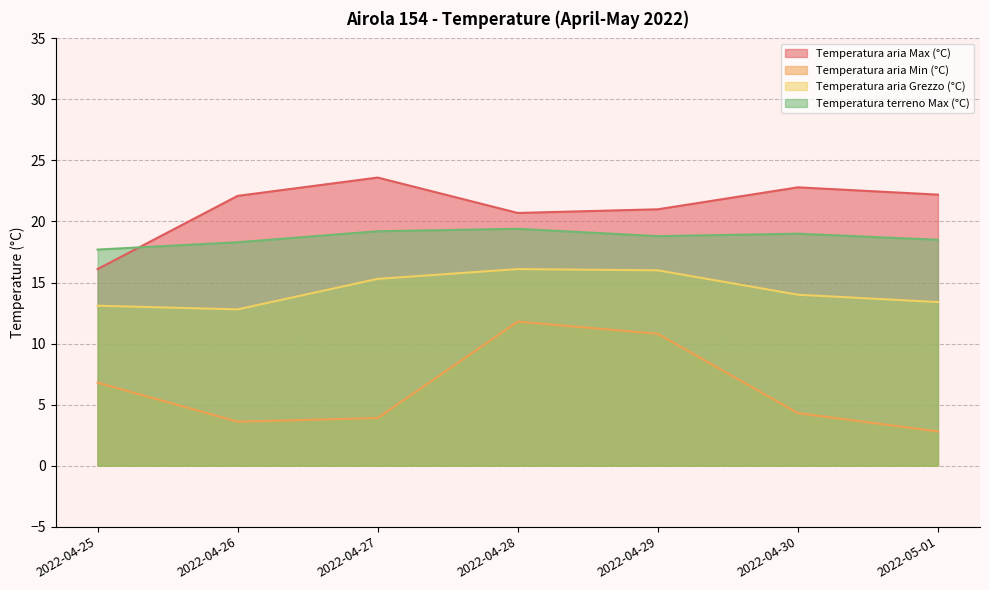

What is the total value across all series at 2022-05-01?

56.9